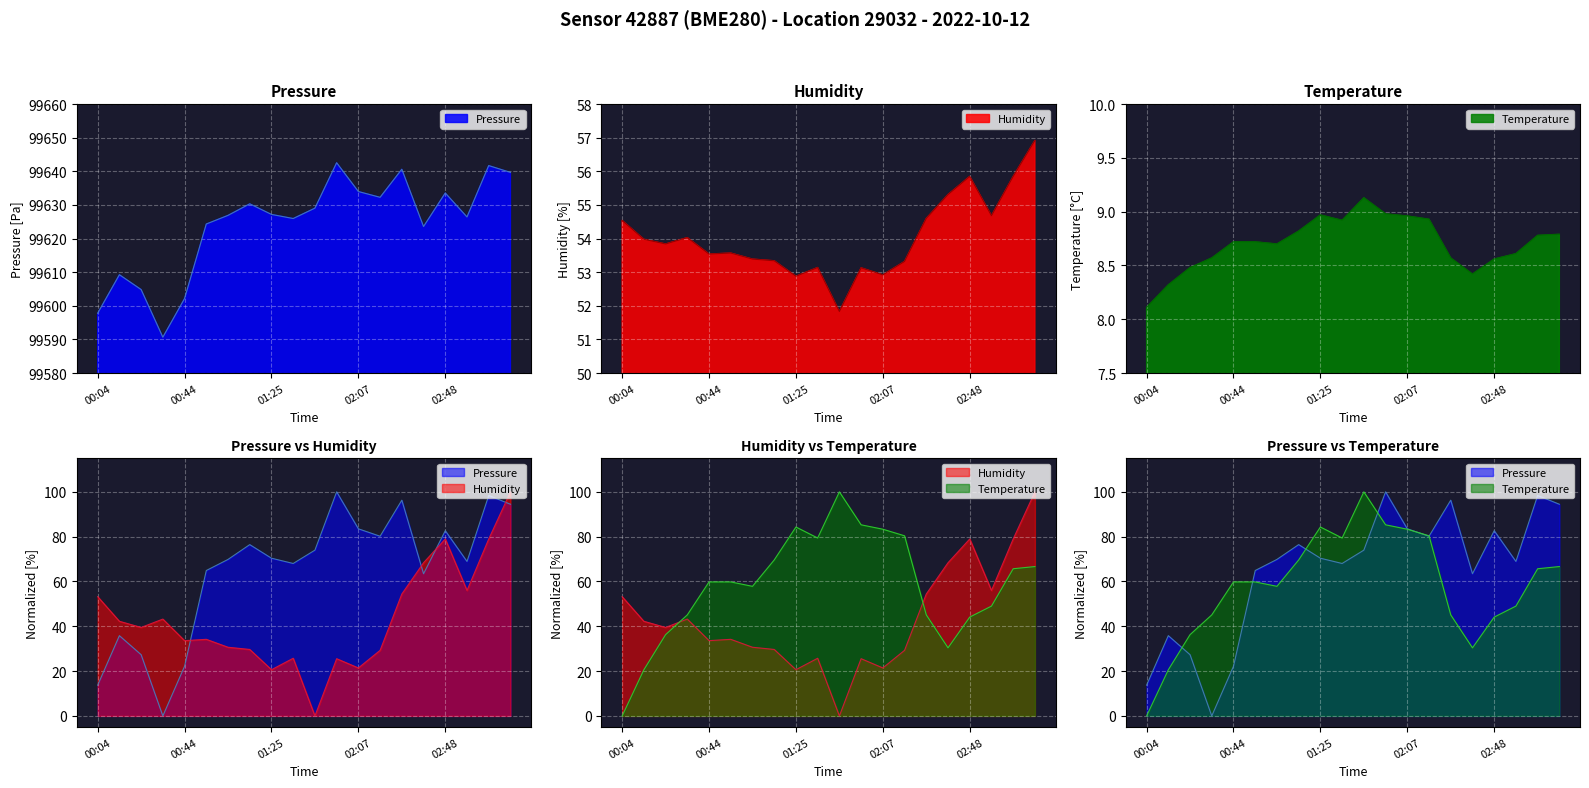

What is the value of the pressure point at the 17th from the left?

99633.6